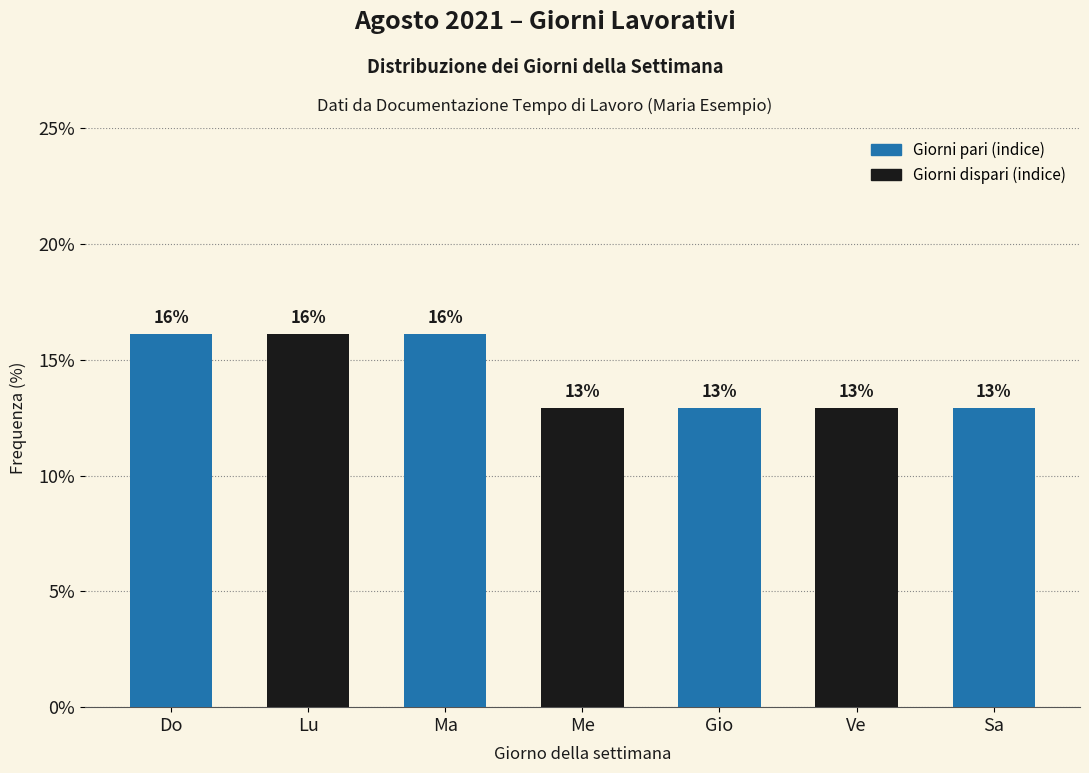

How many bars are there in total?

7